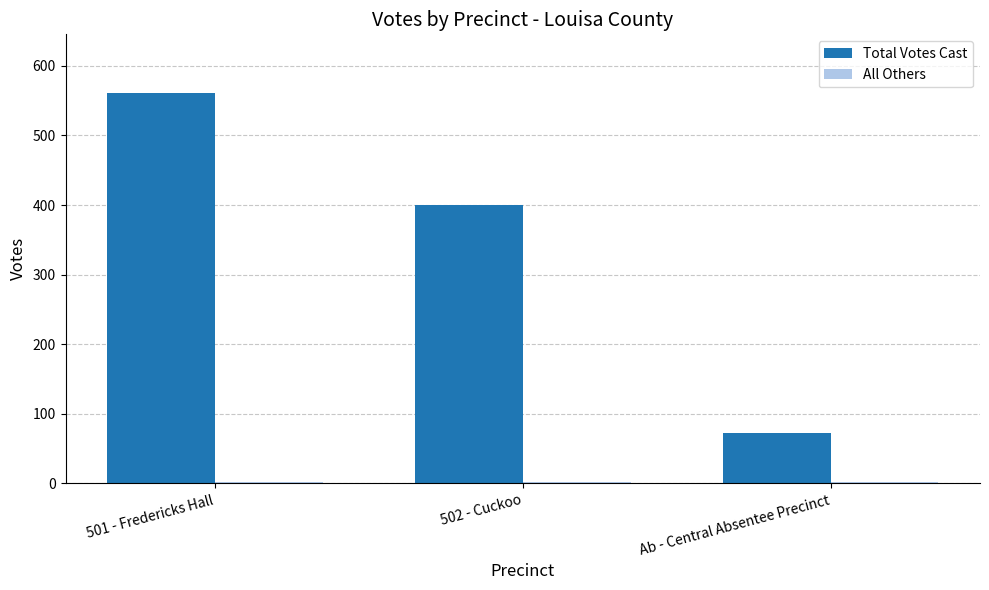

Which series has the largest total across all categories?

Total Votes Cast